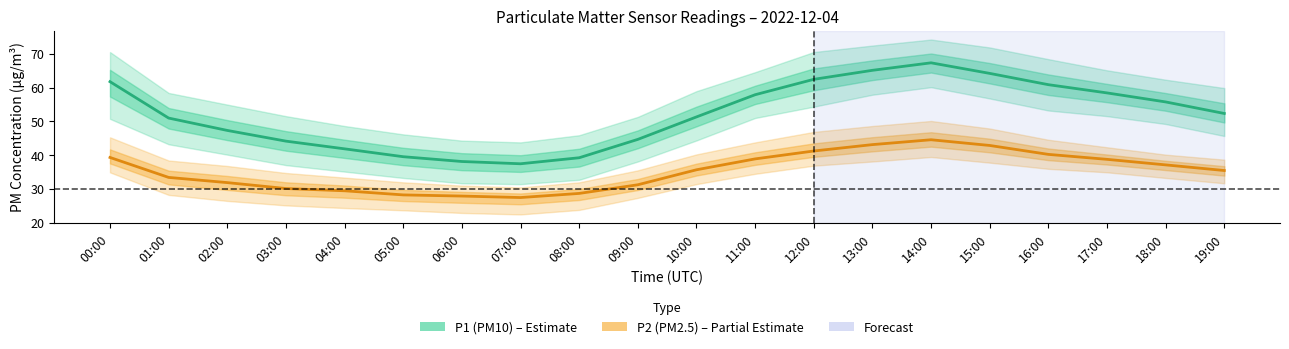

What is the difference between the maximum and minimum values in the P1 (PM10) series?

29.9